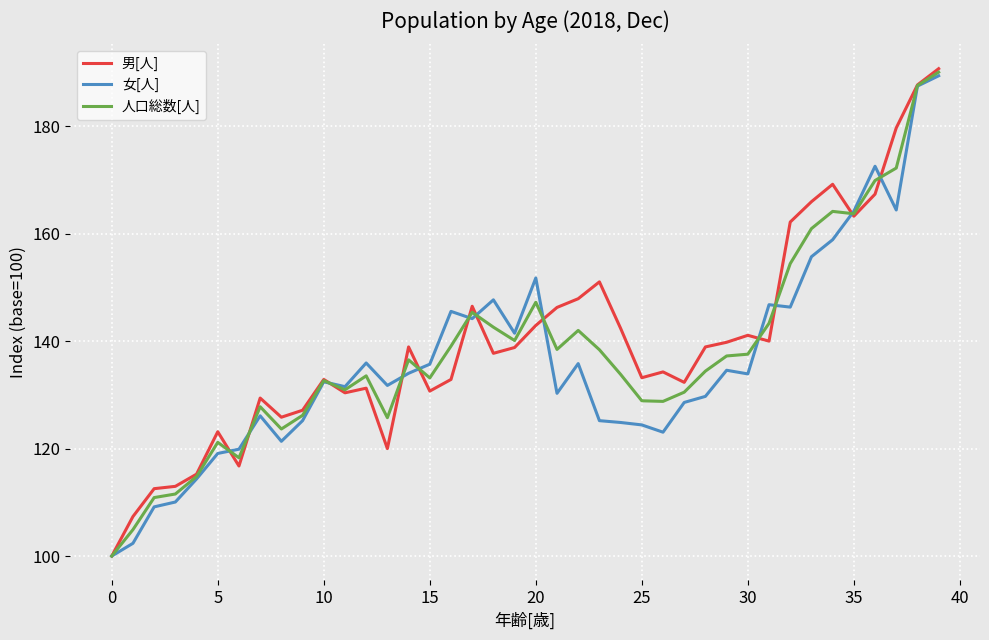

What is the maximum value for 人口総数[人]?

190.1